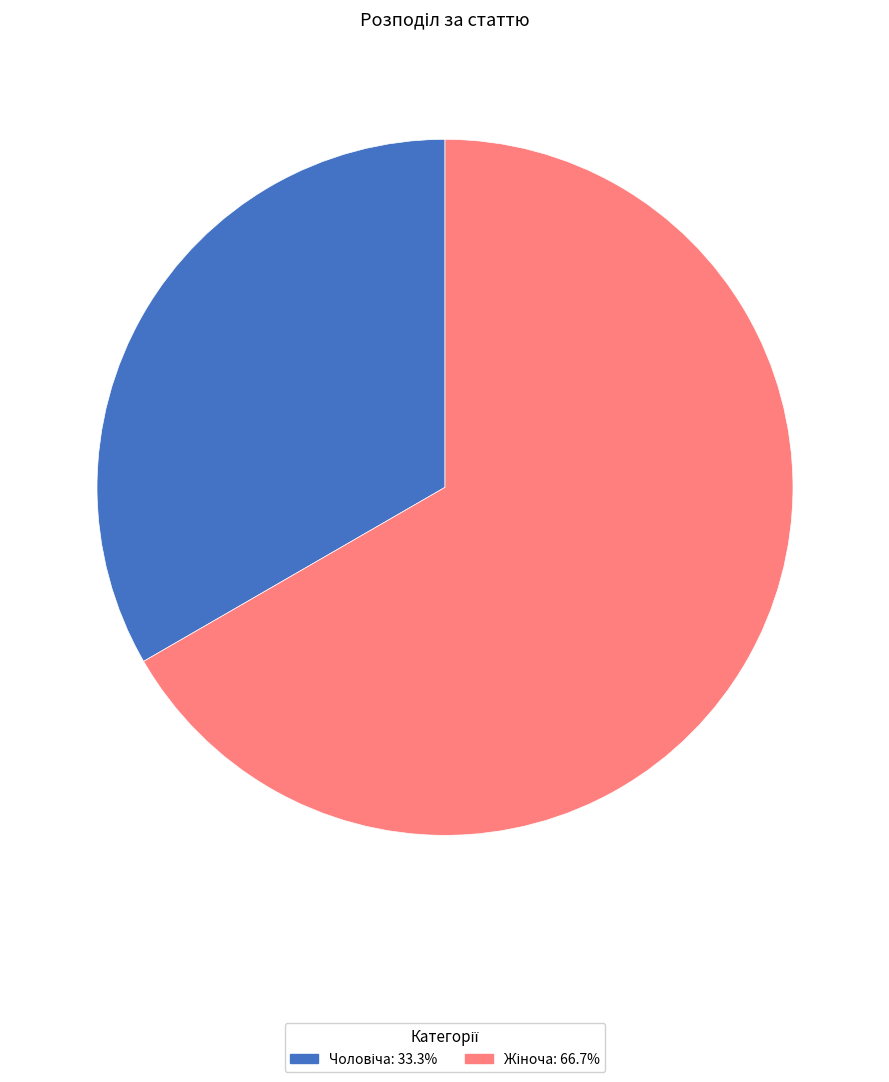

To the nearest percent, what portion does Жіноча represent?

67%